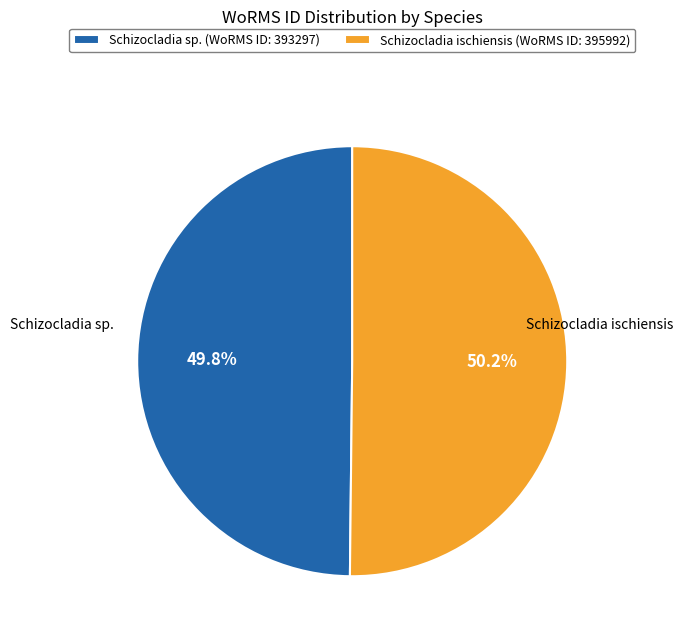

Do Schizocladia ischiensis (WoRMS ID: 395992) and Schizocladia sp. (WoRMS ID: 393297) together represent more than half of the pie?

Yes